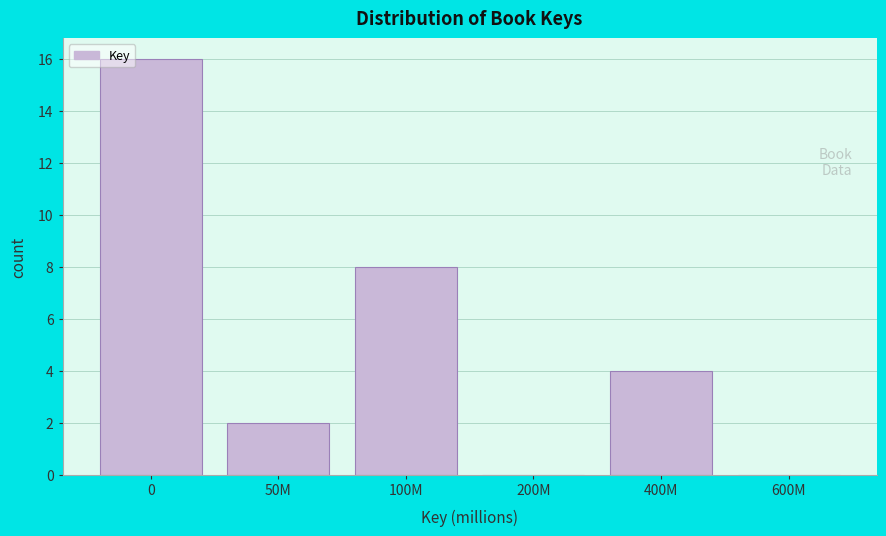

Reading right to left, transcribe all the data shown in this chart.

600M=0	400M=4	200M=0	100M=8	50M=2	0=16